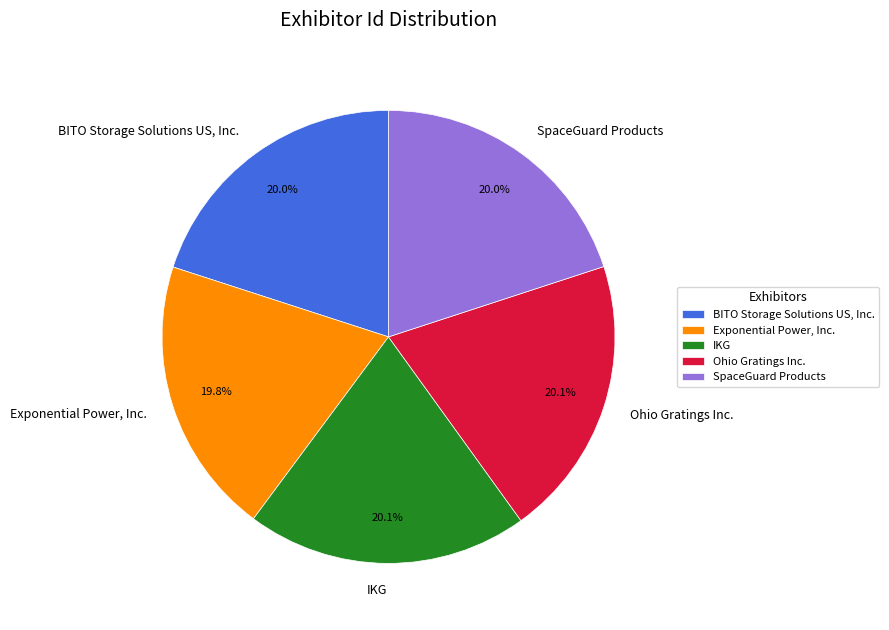

Approximately how many times larger is the value at BITO Storage Solutions US, Inc. compared to SpaceGuard Products?

1.0